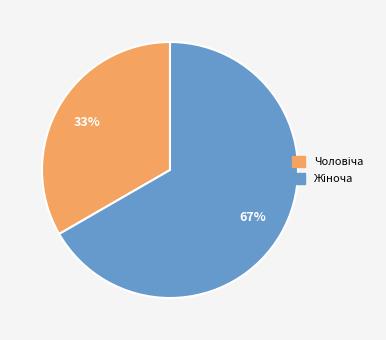

To the nearest percent, what is the average slice percentage?

50%